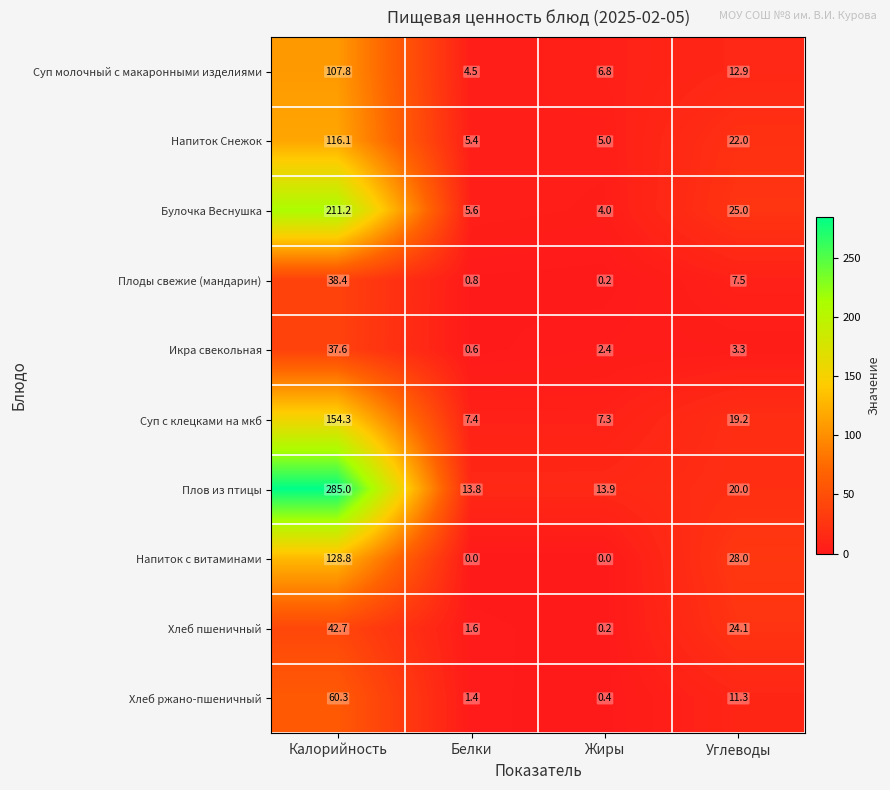

Which series has the largest total across all categories?

Плов из птицы